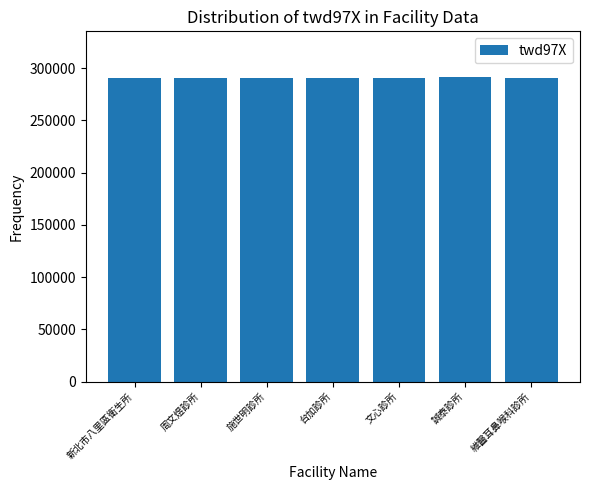

What is the change in value from 施世明診所 to 誠泰診所?

+1180.1